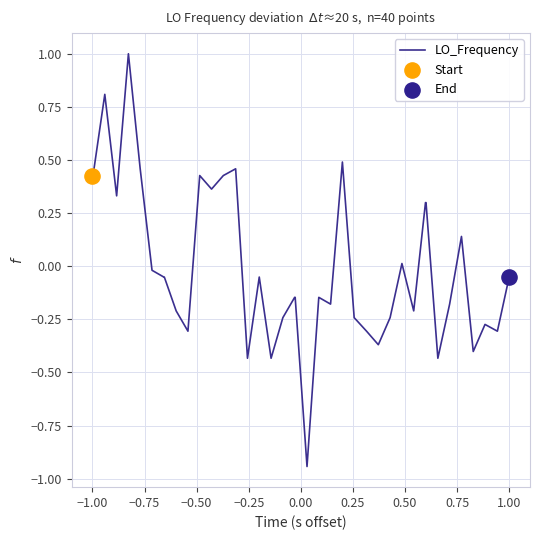

What is the difference between the maximum and minimum values?

1.9